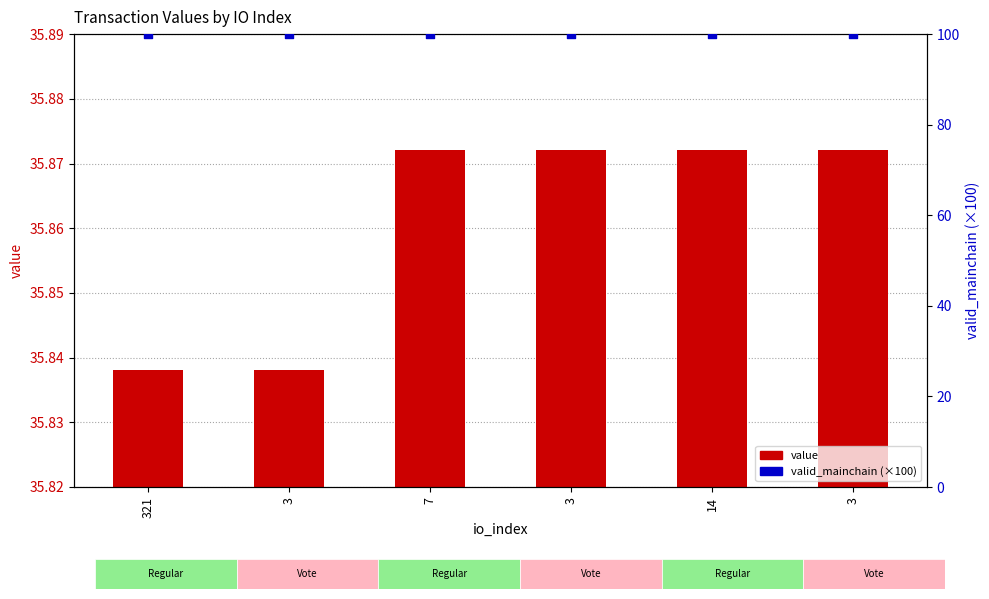

What are all the series names shown in the legend?

value, valid_mainchain (×100)